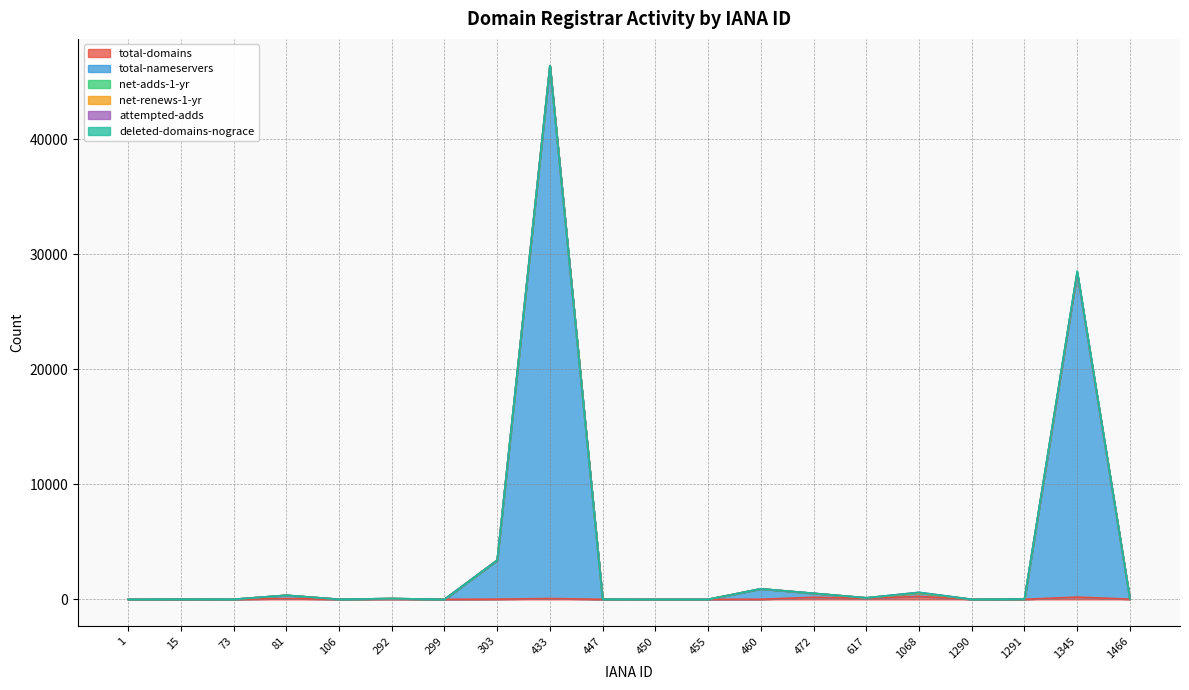

What are all the series names shown in the legend?

total-domains, total-nameservers, net-adds-1-yr, net-renews-1-yr, attempted-adds, deleted-domains-nograce